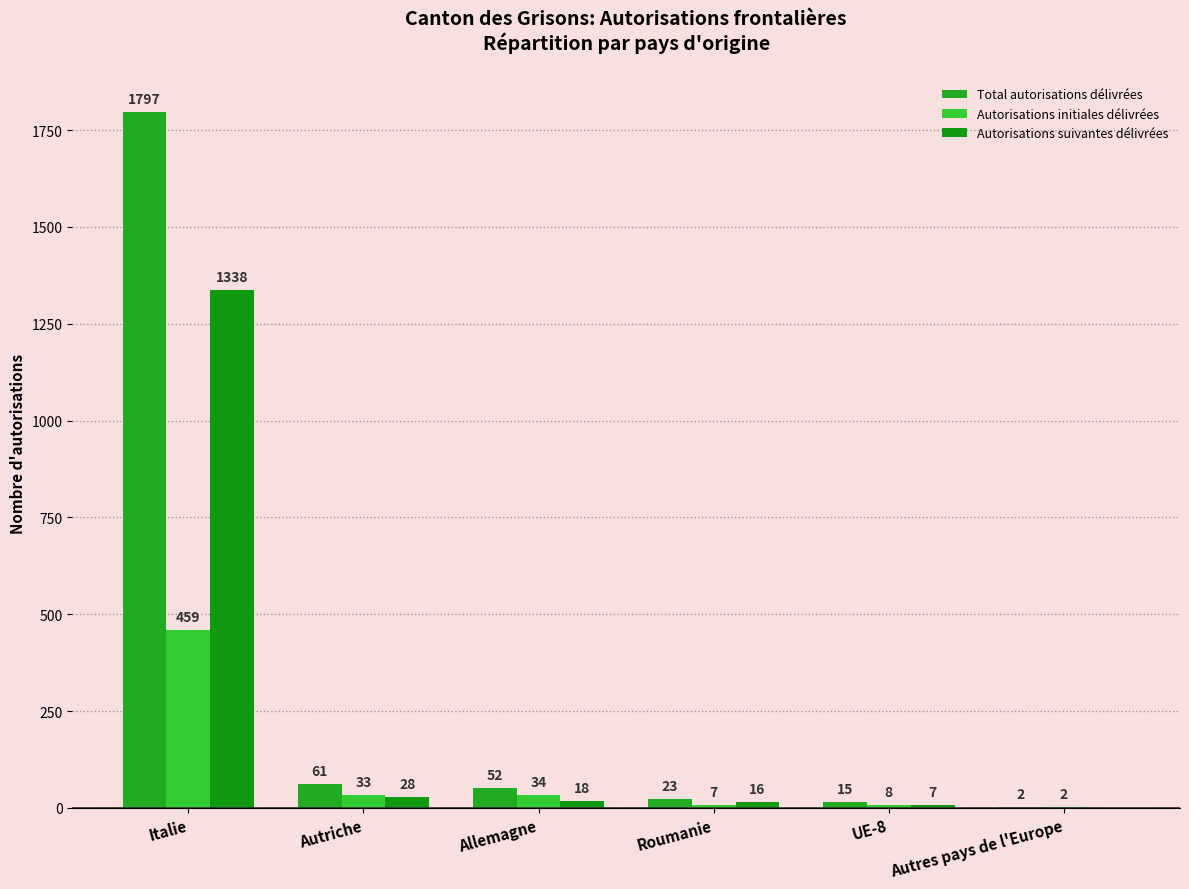

Which series has the largest range (max minus min)?

Total autorisations délivrées